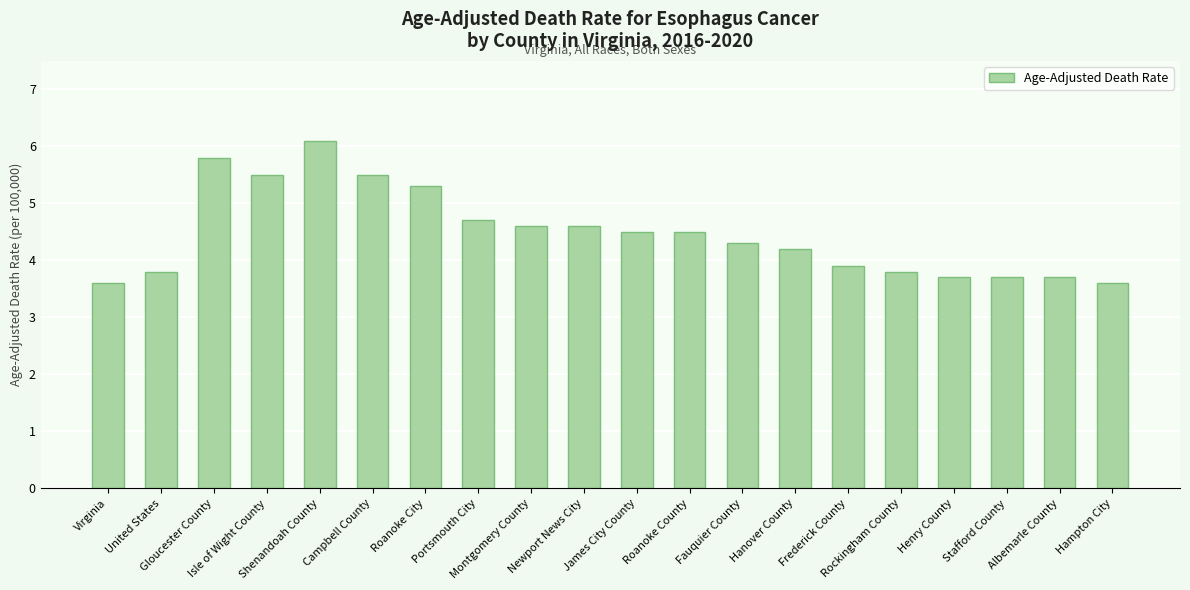

What is the maximum value shown in the chart?

6.1